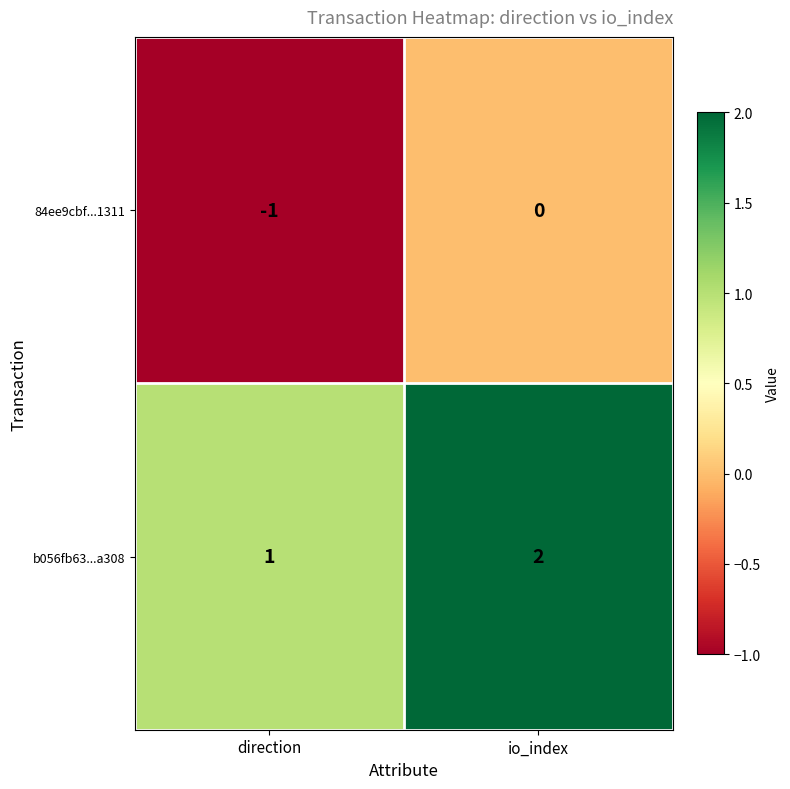

Which series has the largest total across all categories?

b056fb63...a308